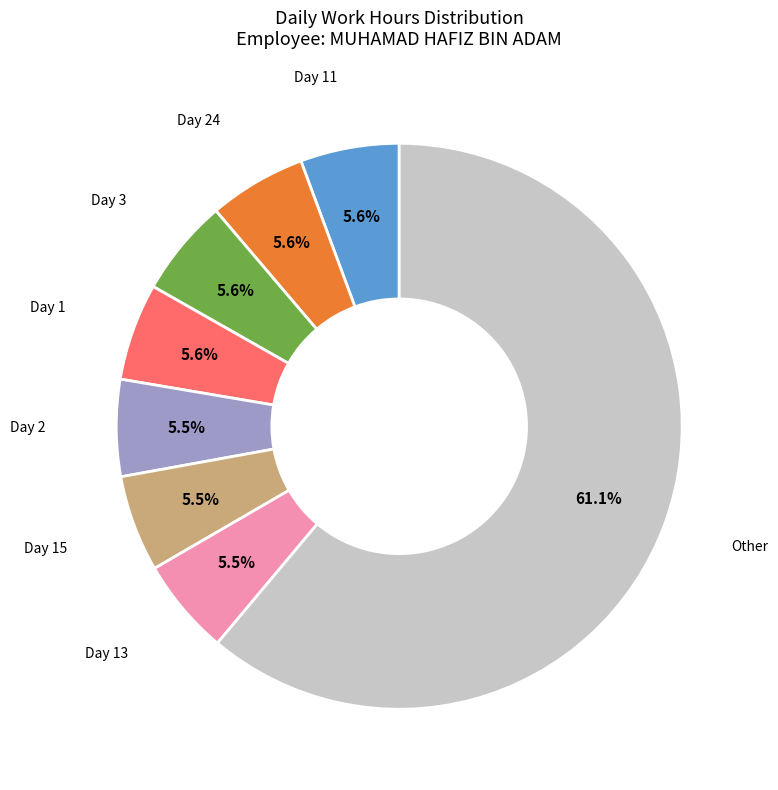

Count the number of slices in the pie.

8